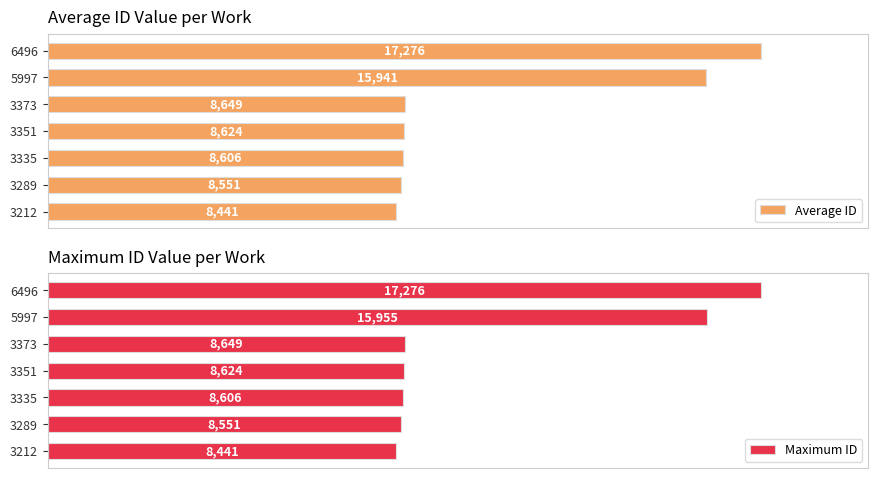

The Maximum ID series shows 13555.4 at 3335. True or false?

False